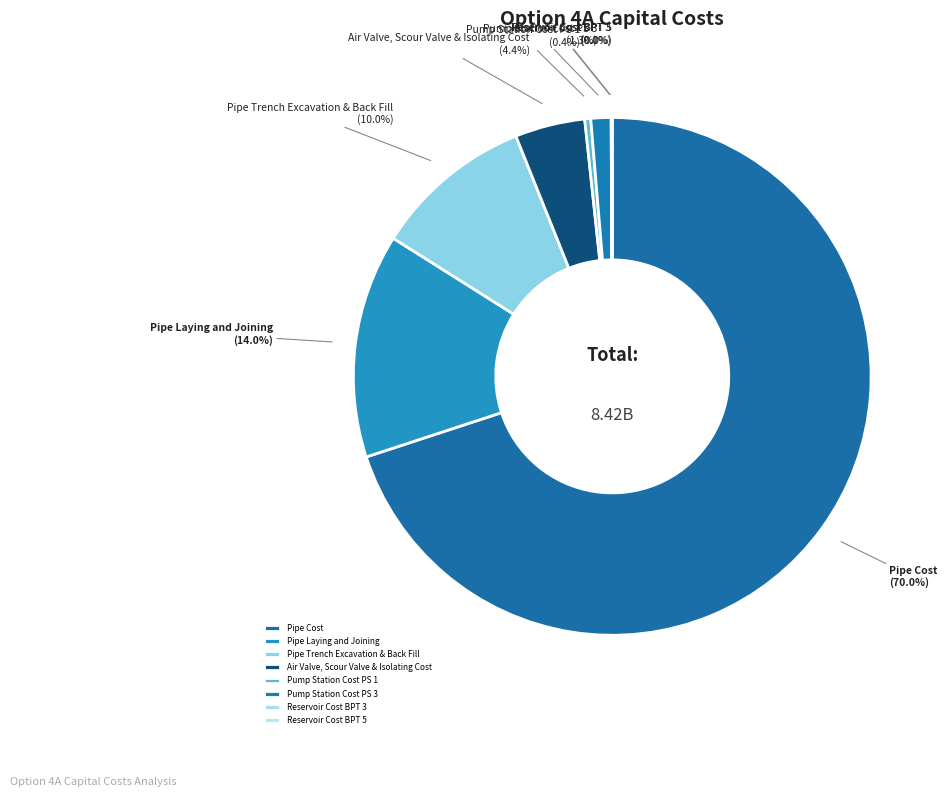

Which category has the biggest portion of the pie?

Pipe Cost